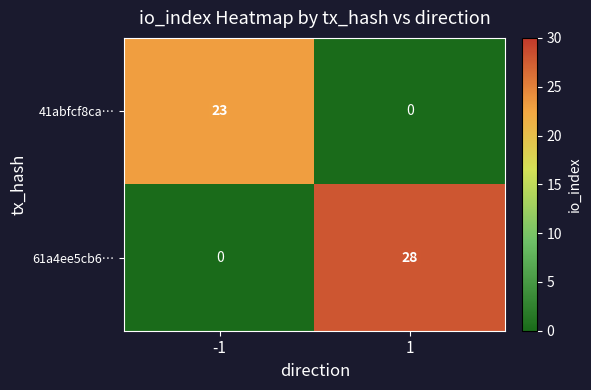

What is the difference between the highest and lowest values at -1?

23